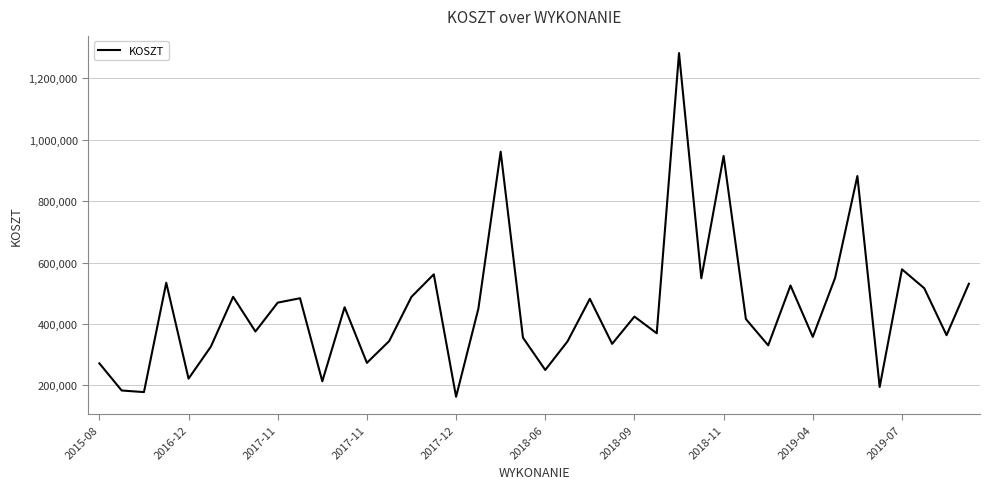

What is the maximum value shown in the chart?

1282300